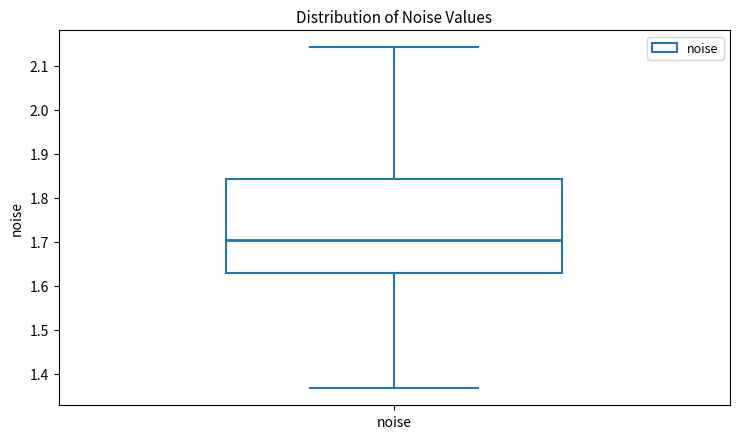

Read this box plot against the y-axis: the position of the median line, the range covered by the box, and the ends of both whiskers. The values are not printed on the chart, so give them approximately, as read against the axis.

median 1.70, box 1.63 to 1.84, whiskers 1.37 to 2.14